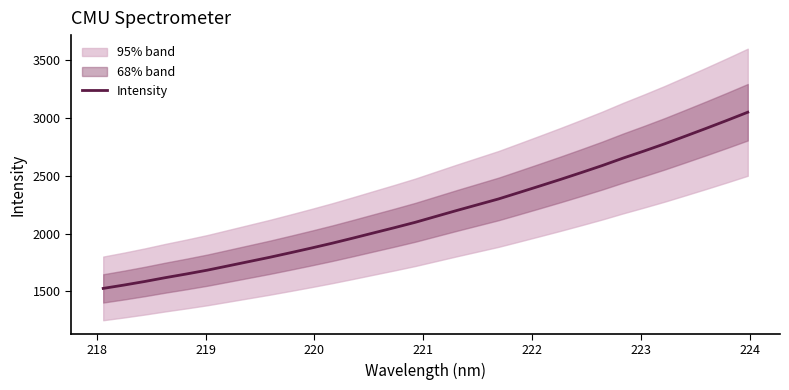

What is the lowest value of the Intensity series?

1526.4